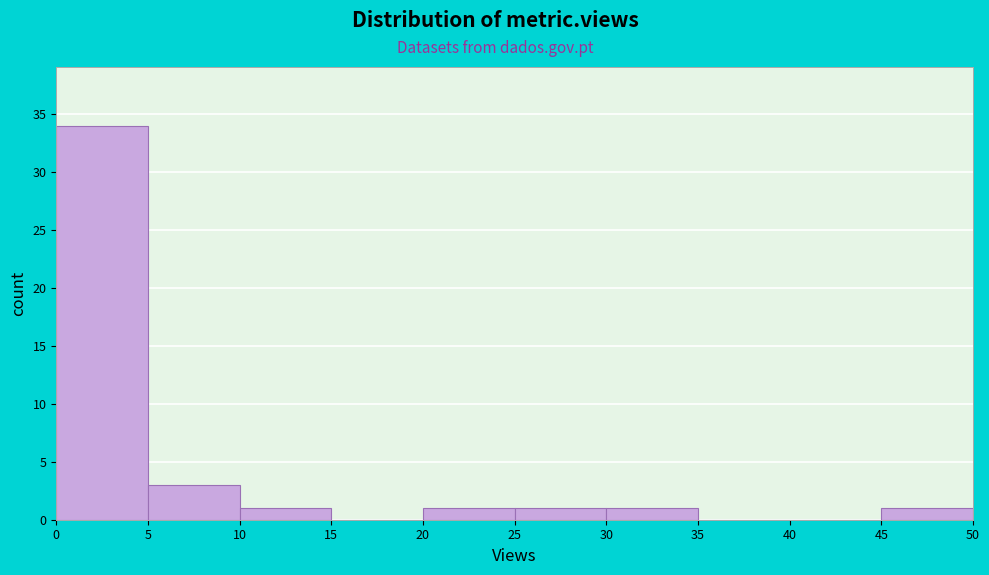

Over which range of the x-axis is the bar tallest?

0 to 5